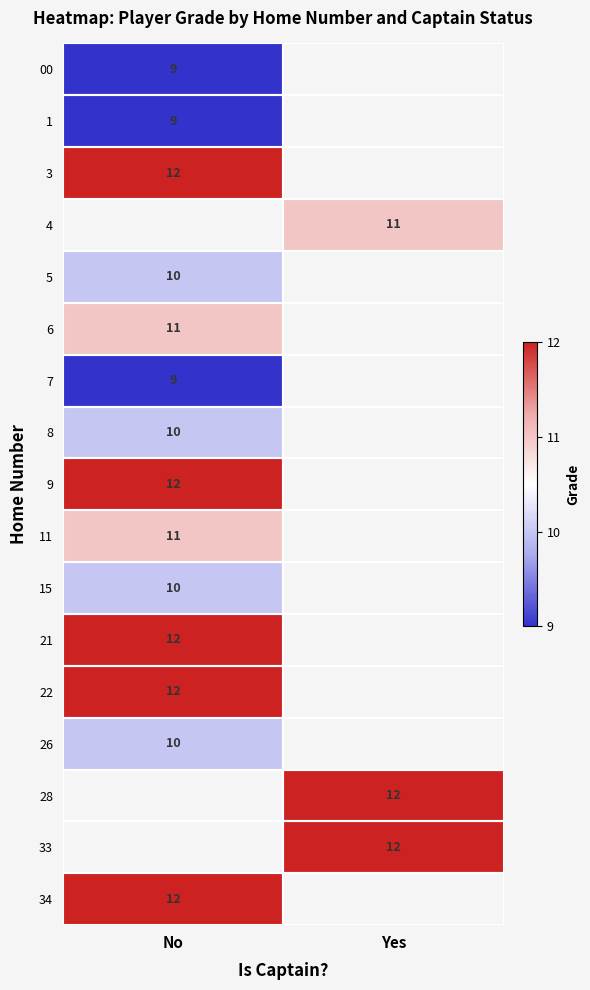

The value of 26 at No is 14. True or false?

False